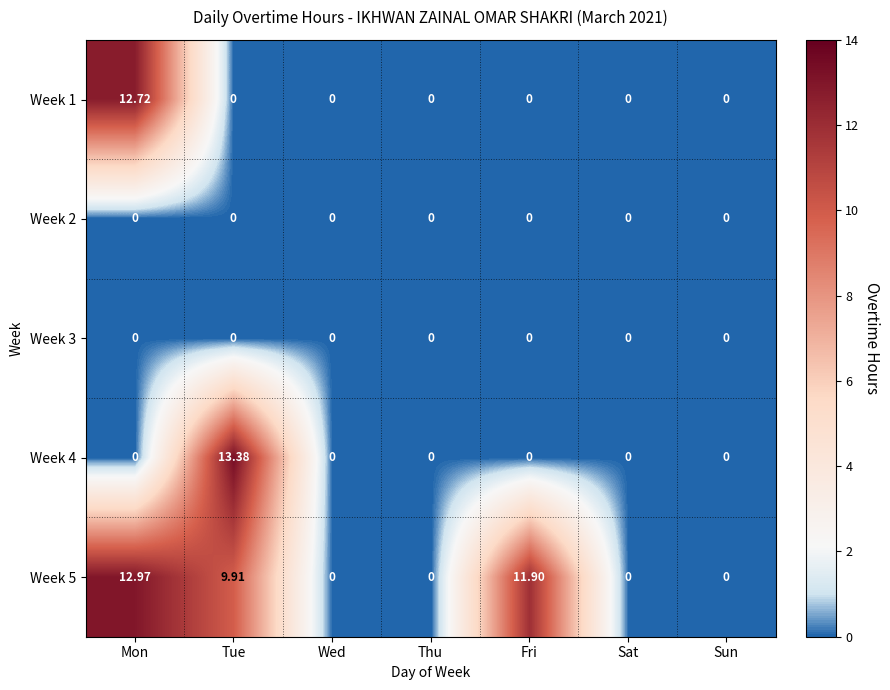

At which label is Week 5 closest to 6?

Tue